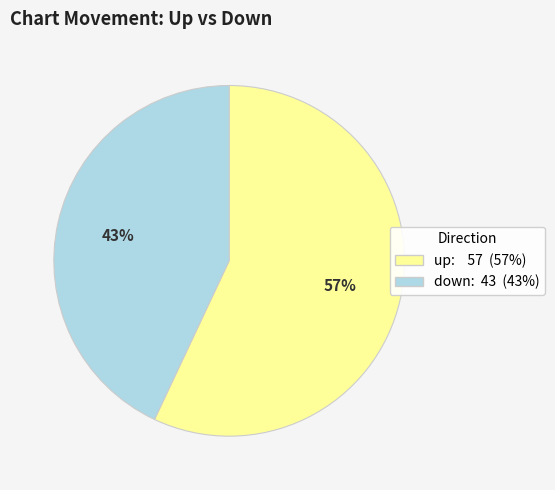

The down slice represents 43% of the pie. True or false?

True